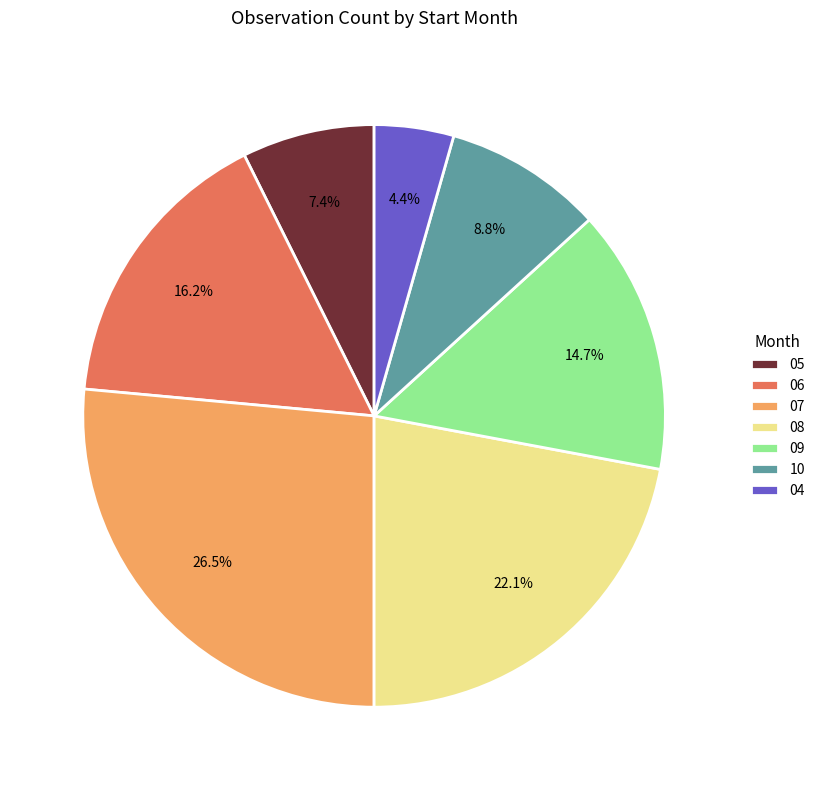

Which category has the smallest portion of the pie?

04